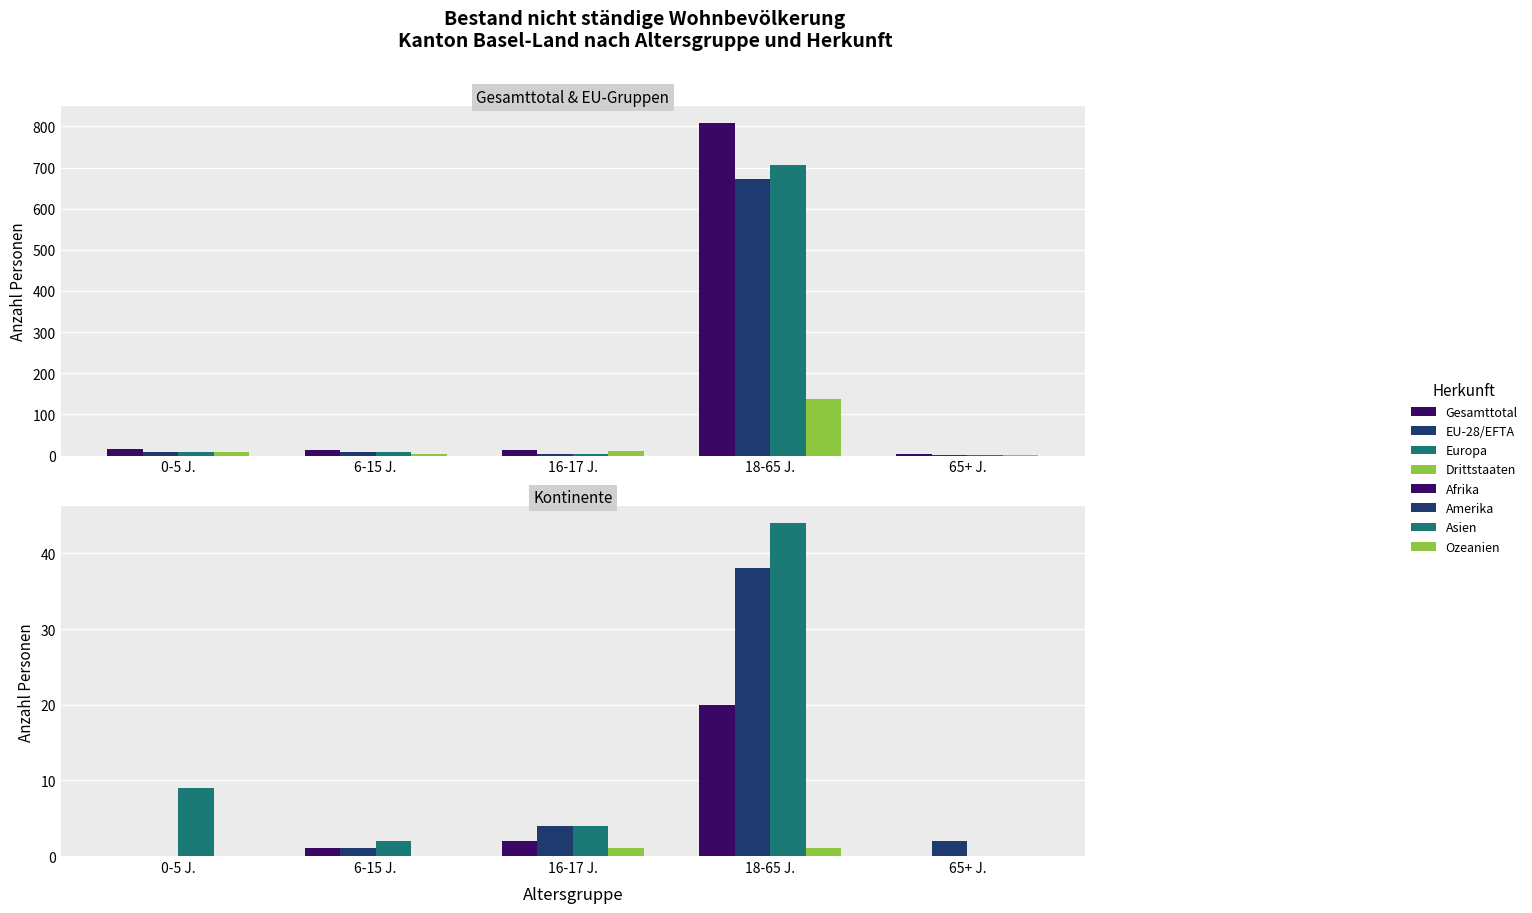

Rank the series at Gesamt-total from lowest to highest value.

Afrika, Amerika, Asien, EU-28/EFTA, Europa, Gesamttotal